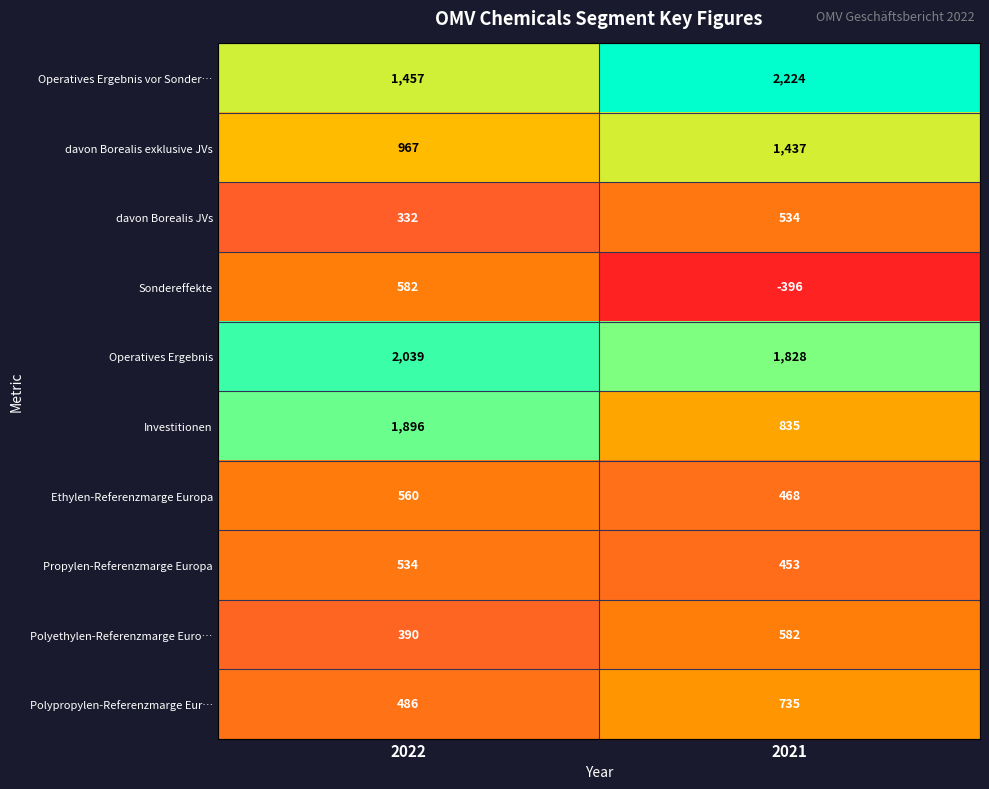

What is the spread (max minus min) of values at 2022?

1707